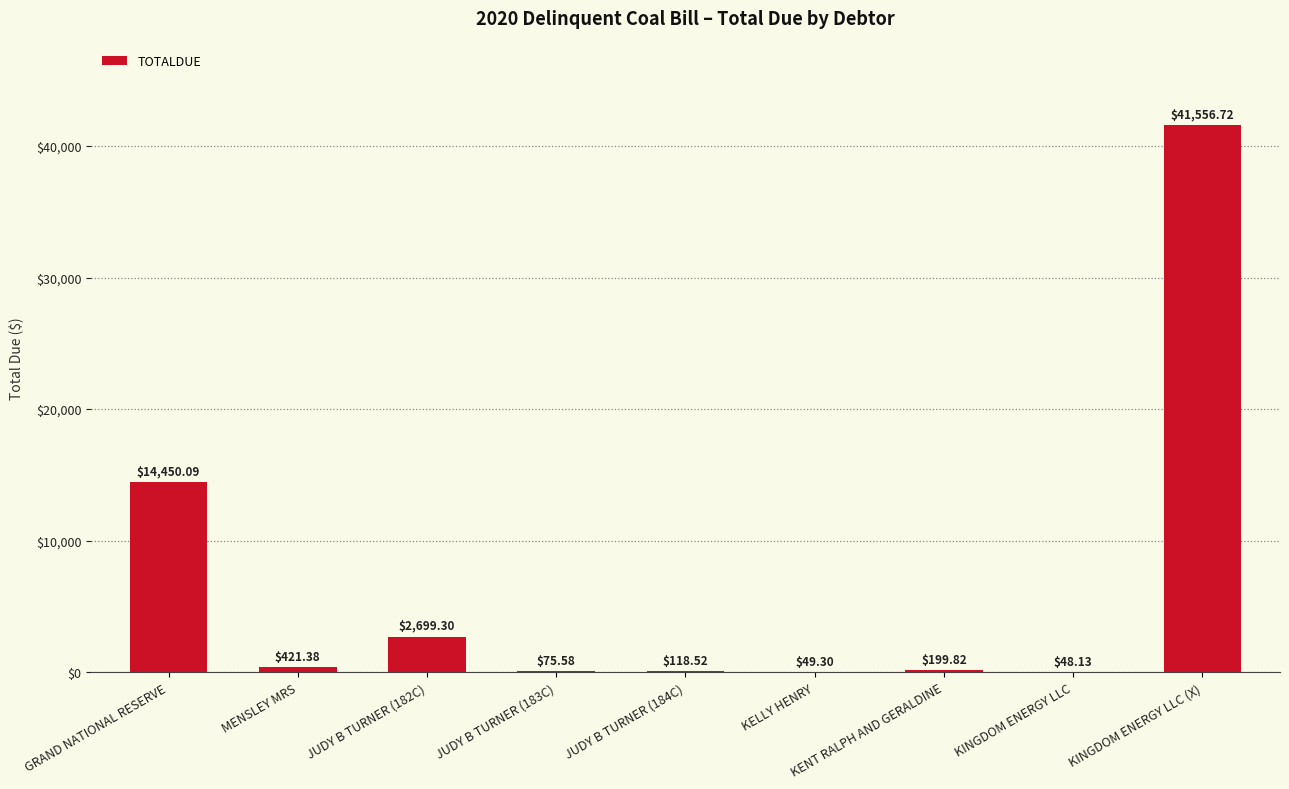

Reading right to left, list all the values displayed in this chart.

KINGDOM ENERGY LLC (X)=41556.7	KINGDOM ENERGY LLC=48.1	KENT RALPH AND GERALDINE=199.8	KELLY HENRY=49.3	JUDY B TURNER (184C)=118.5	JUDY B TURNER (183C)=75.6	JUDY B TURNER (182C)=2699.3	MENSLEY MRS=421.4	GRAND NATIONAL RESERVE=14450.1